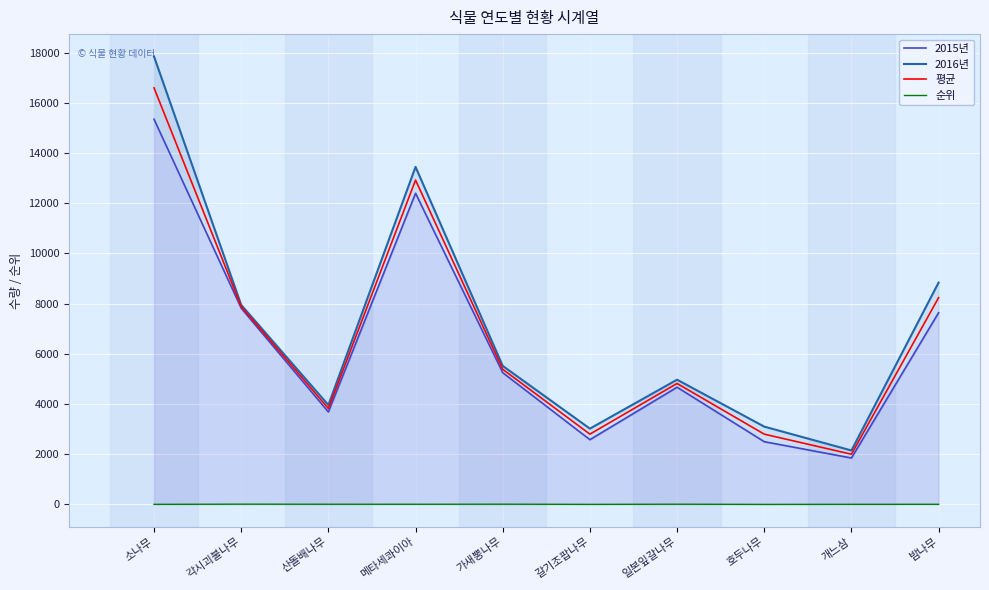

Which series has the largest total across all categories?

2016년